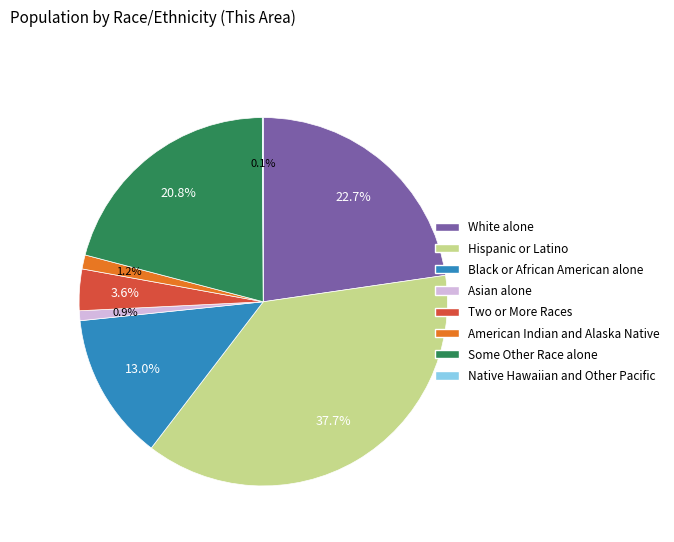

What portion of the pie excludes White alone?

77.3%